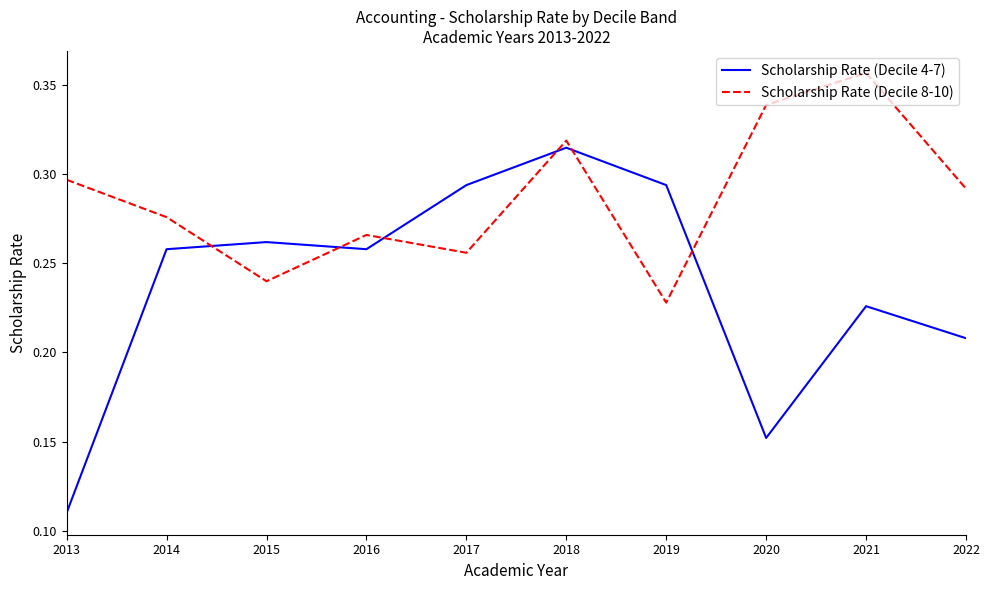

Where is Scholarship Rate (Decile 8-10) nearest to the value 0?

2019